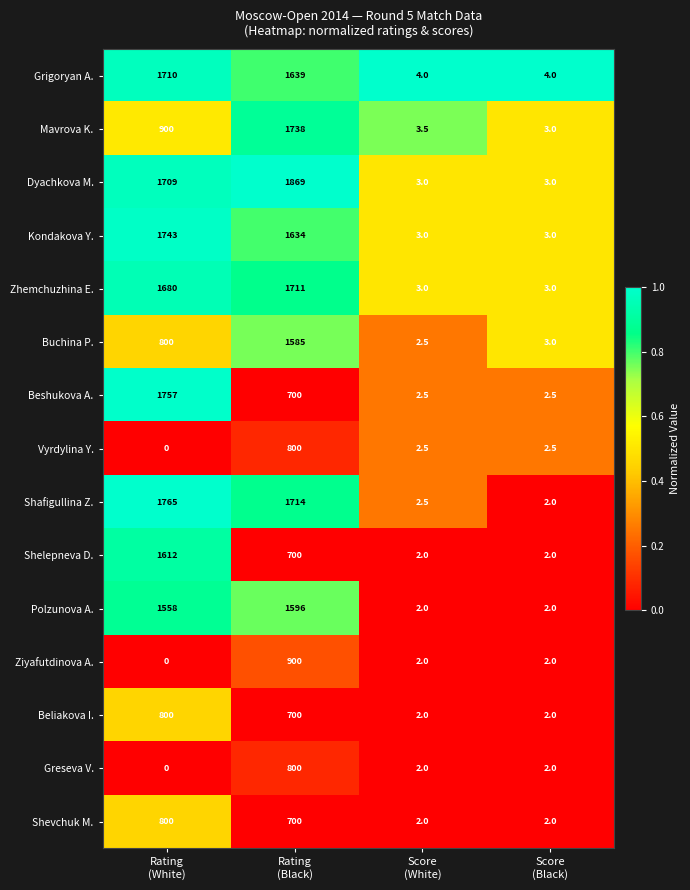

What is the sum of all Ziyafutdinova A. values?

904.0